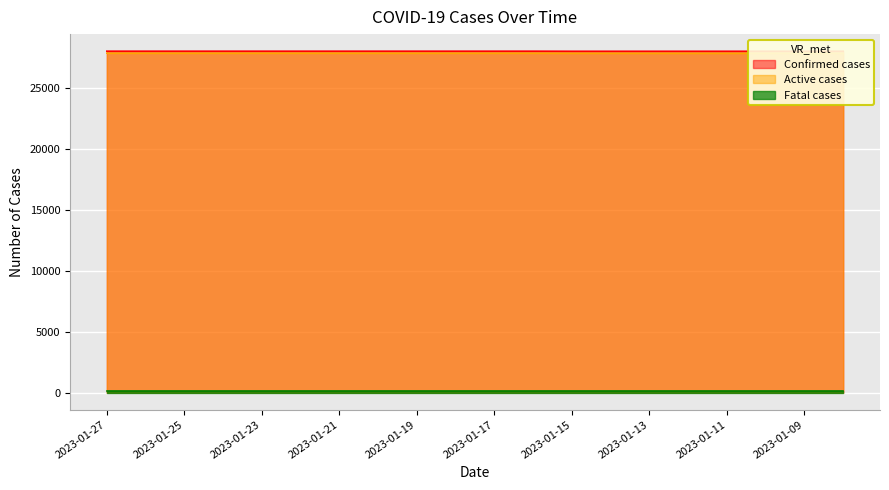

Between 2023-01-19 and 2023-01-16, which series saw the biggest shift?

Confirmed cases